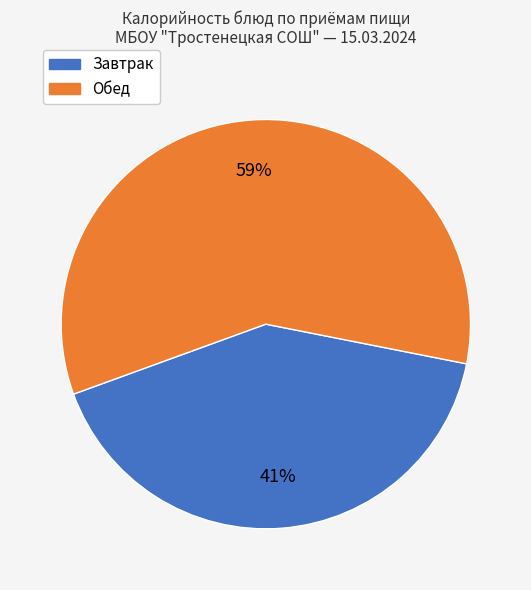

Does any single category account for the majority?

Yes